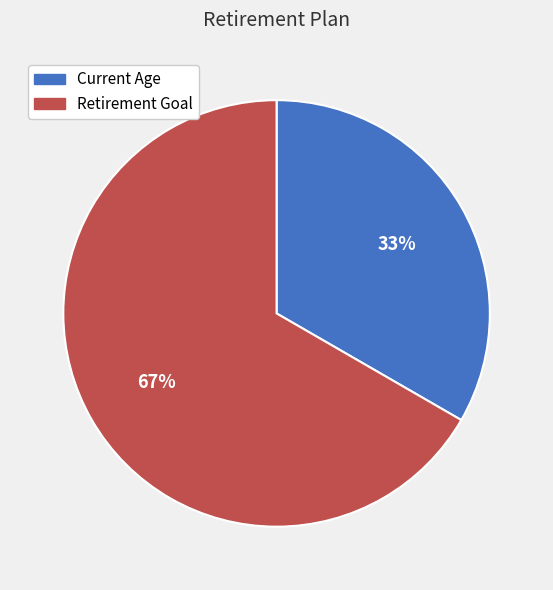

Is Retirement Goal the majority of the pie?

Yes